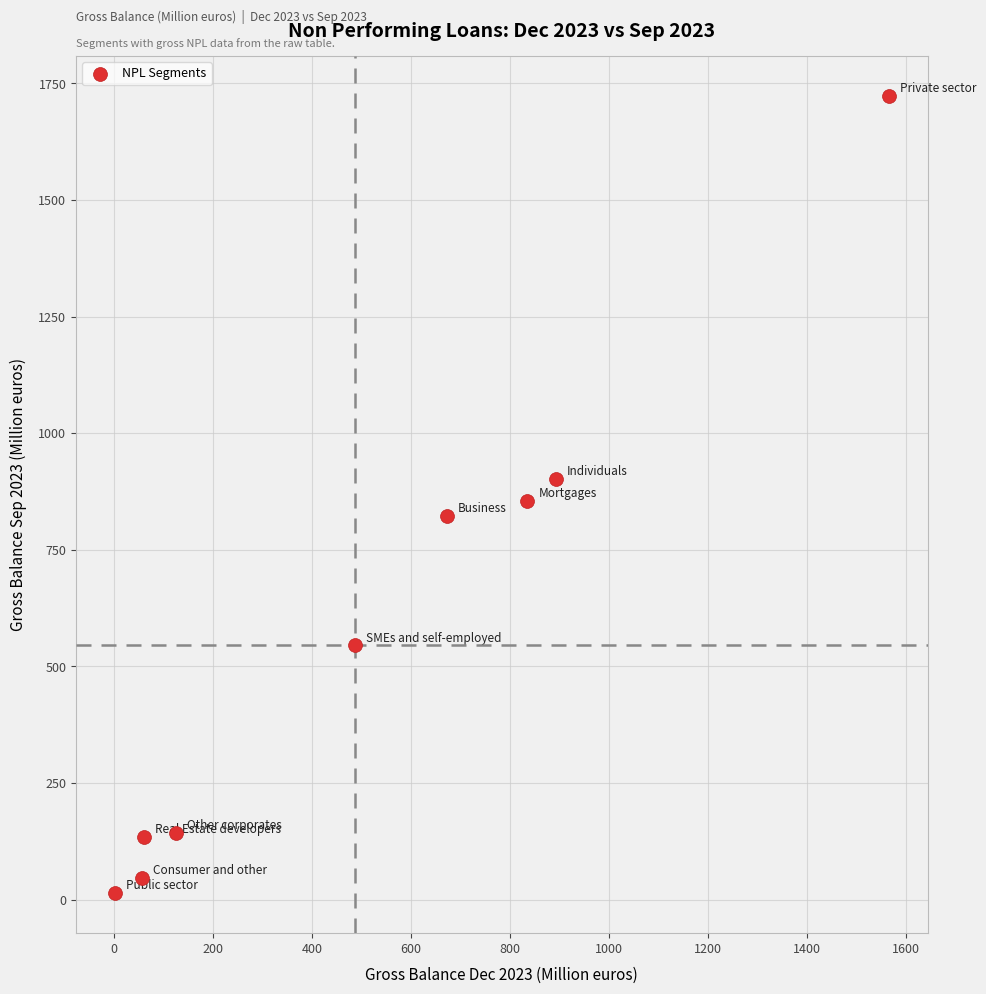

What is the average Y value?

576.0